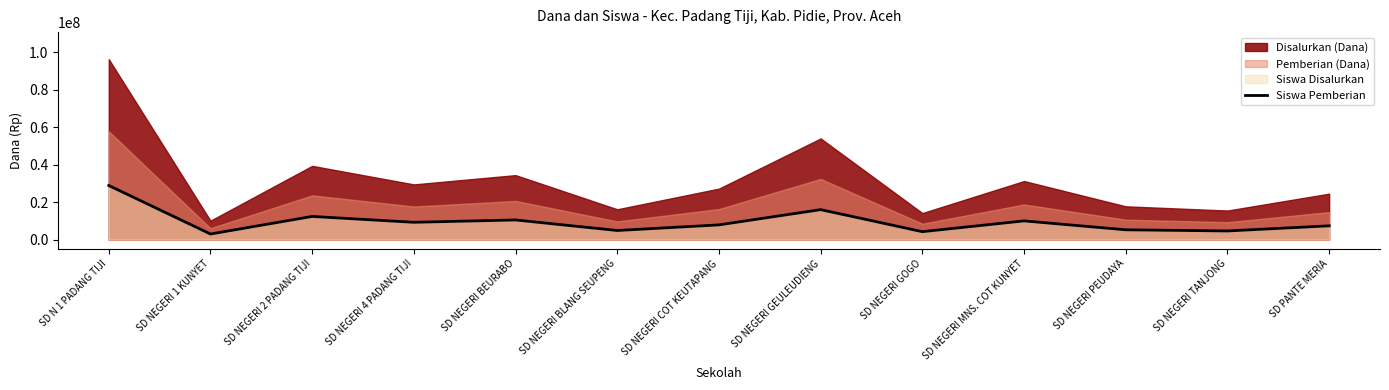

Where is the data nearest to the value 15945779?

SD NEGERI GEULEUDIENG